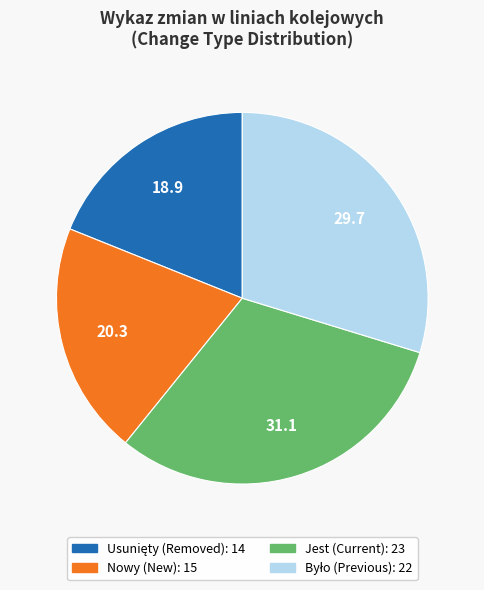

Is there any slice that represents more than half of the pie?

No